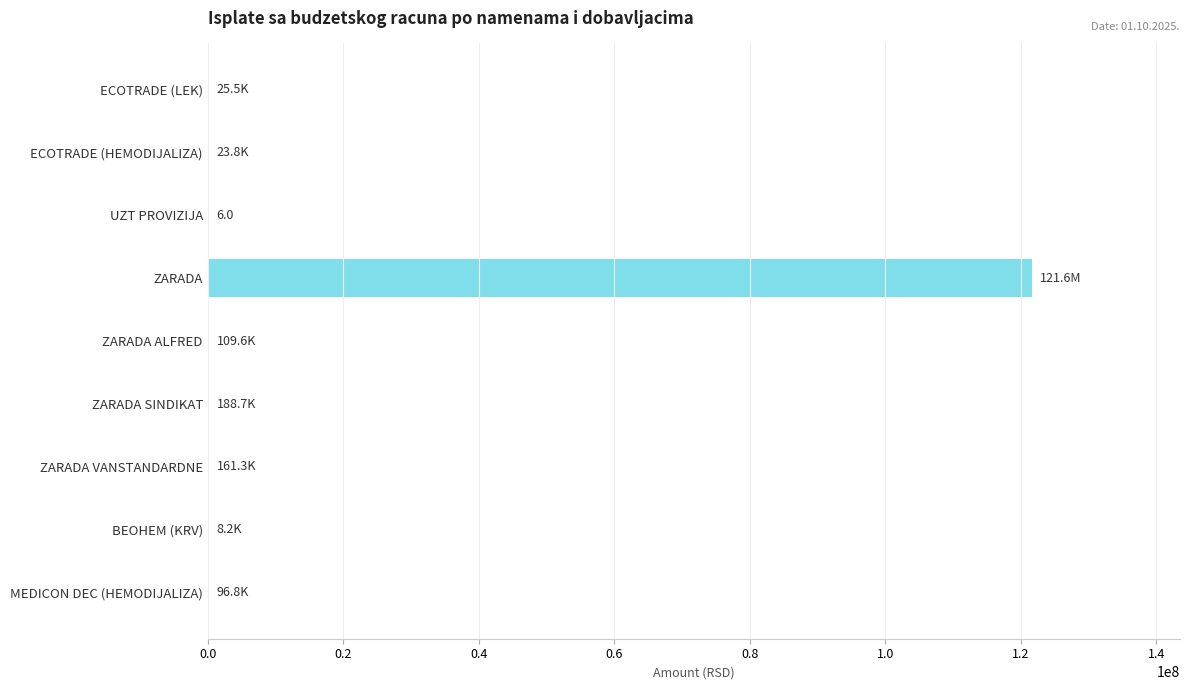

What is the sum of all values?

122212306.8